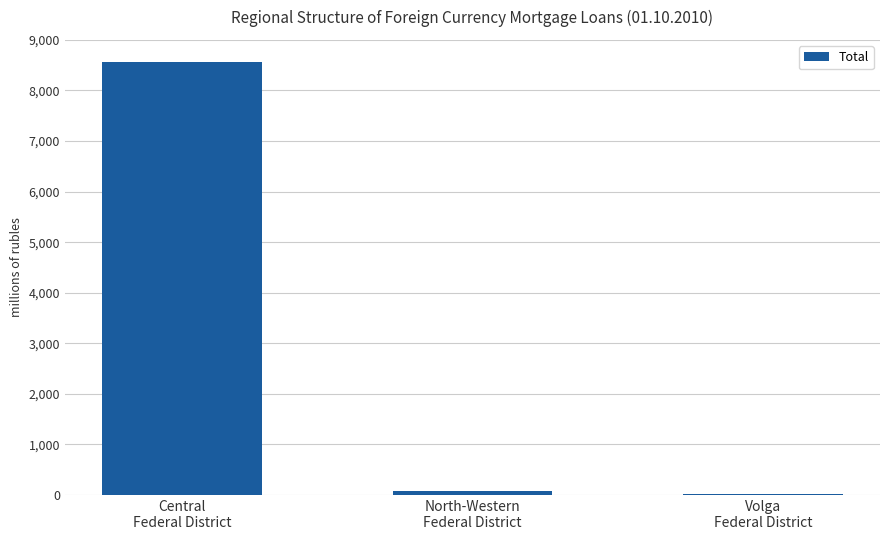

What is the greatest value displayed?

8572